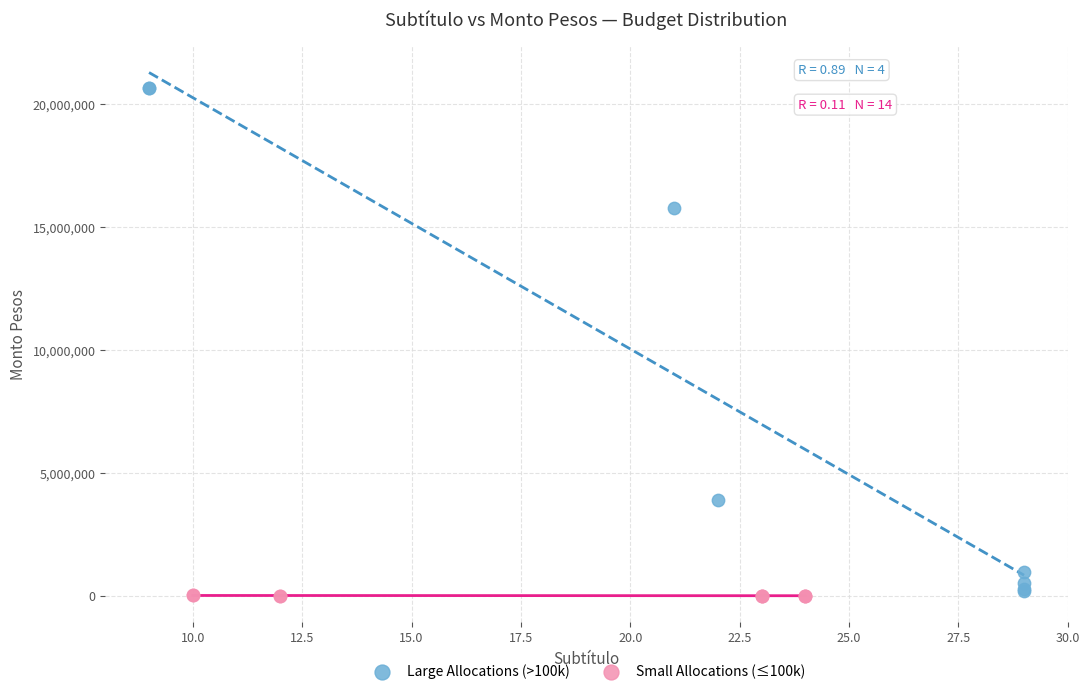

Which series has the largest Y range (max minus min)?

Large Allocations (>100k)